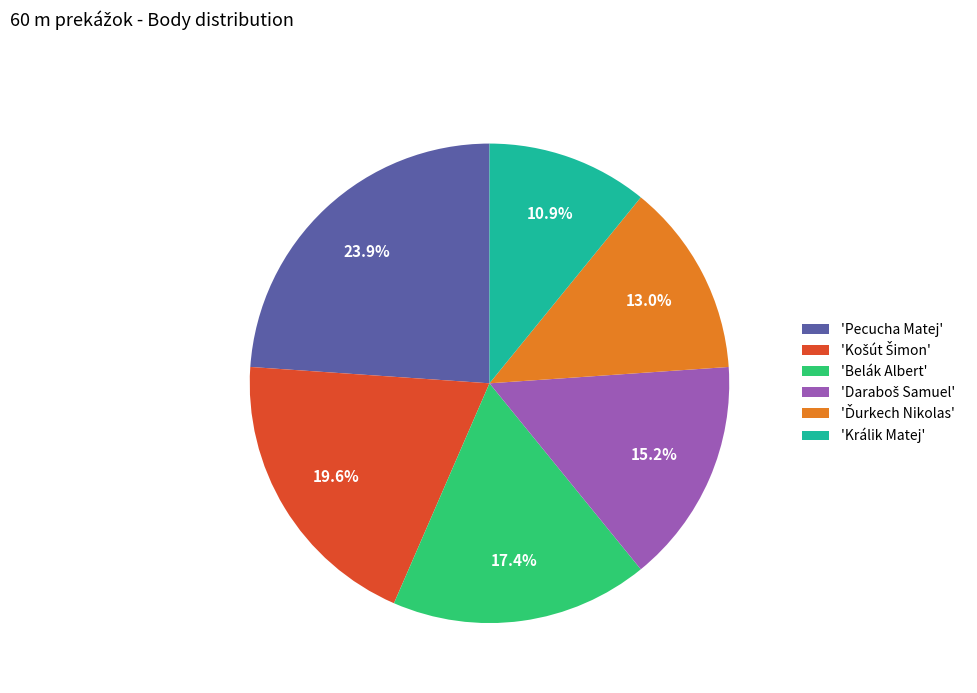

What is the total percentage of 'Králik Matej' and 'Pecucha Matej'?

34.8%